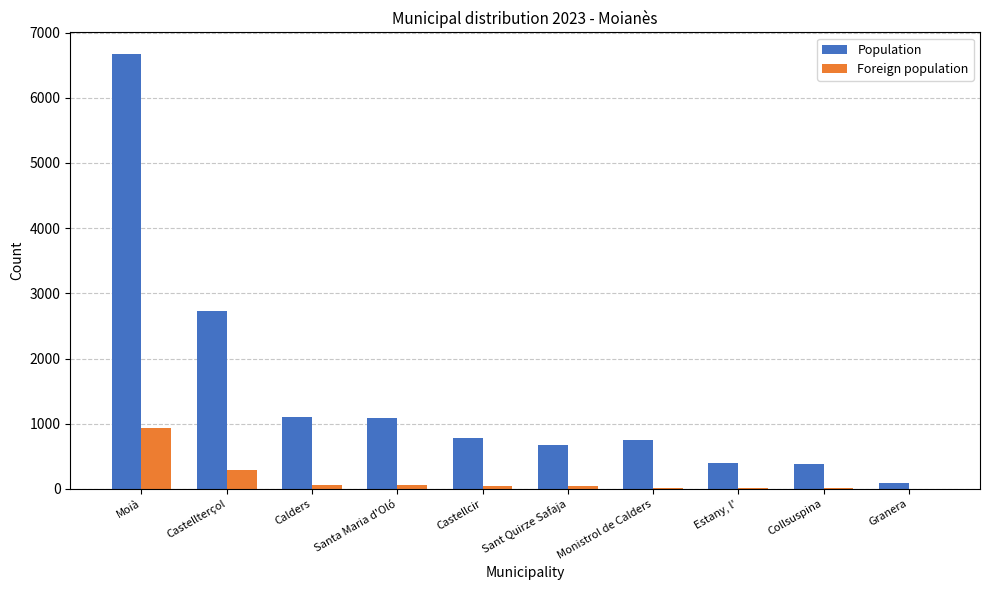

The Population series shows 1098 at Calders. True or false?

True